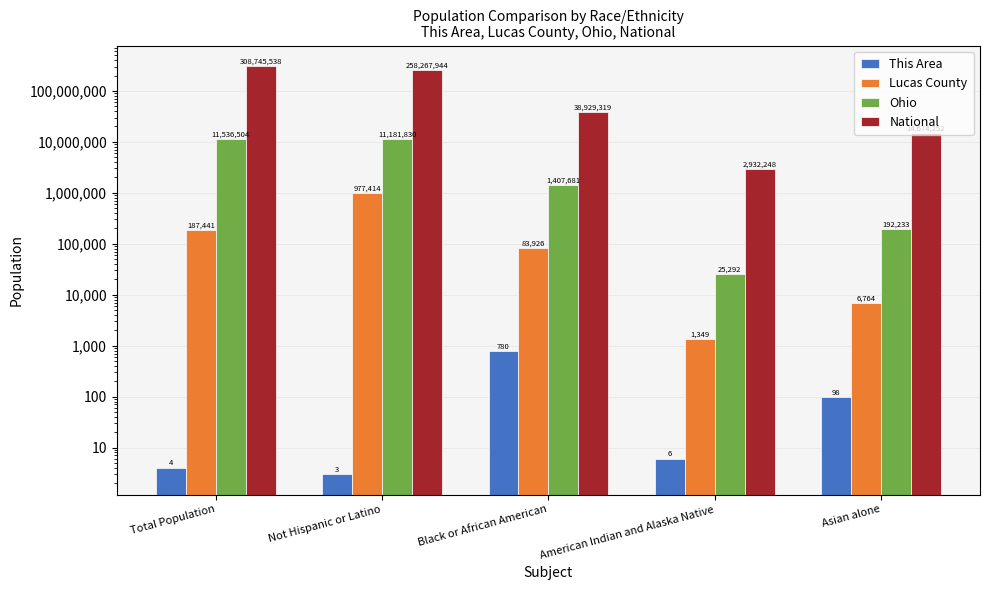

Reading right to left, extract all data points from this chart.

This Area: 98	6	780	3	4
Lucas County: 6764	1349	83926	977414	187441
Ohio: 192233	25292	1407681	11181830	11536504
National: 14674252	2932248	38929319	258267944	308745538